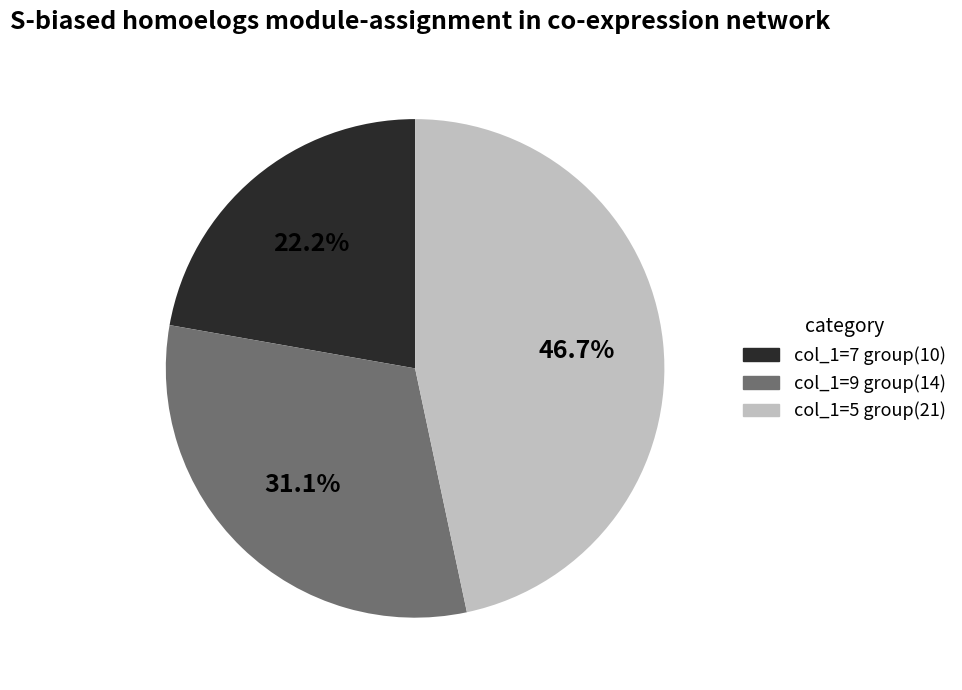

Between col_1=9 group(14) and col_1=5 group(21), which is larger?

col_1=5 group(21)